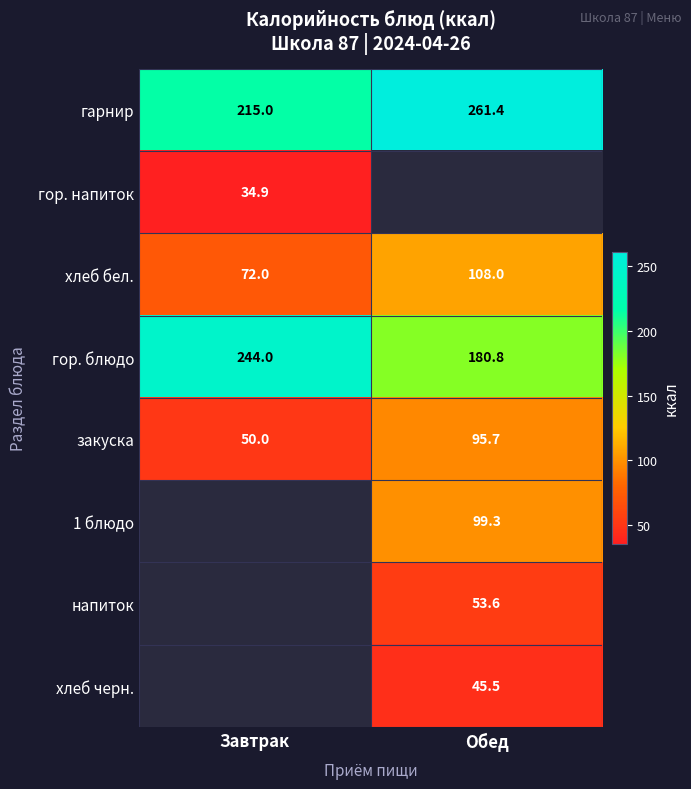

Where does the закуска series first go above 95?

Обед